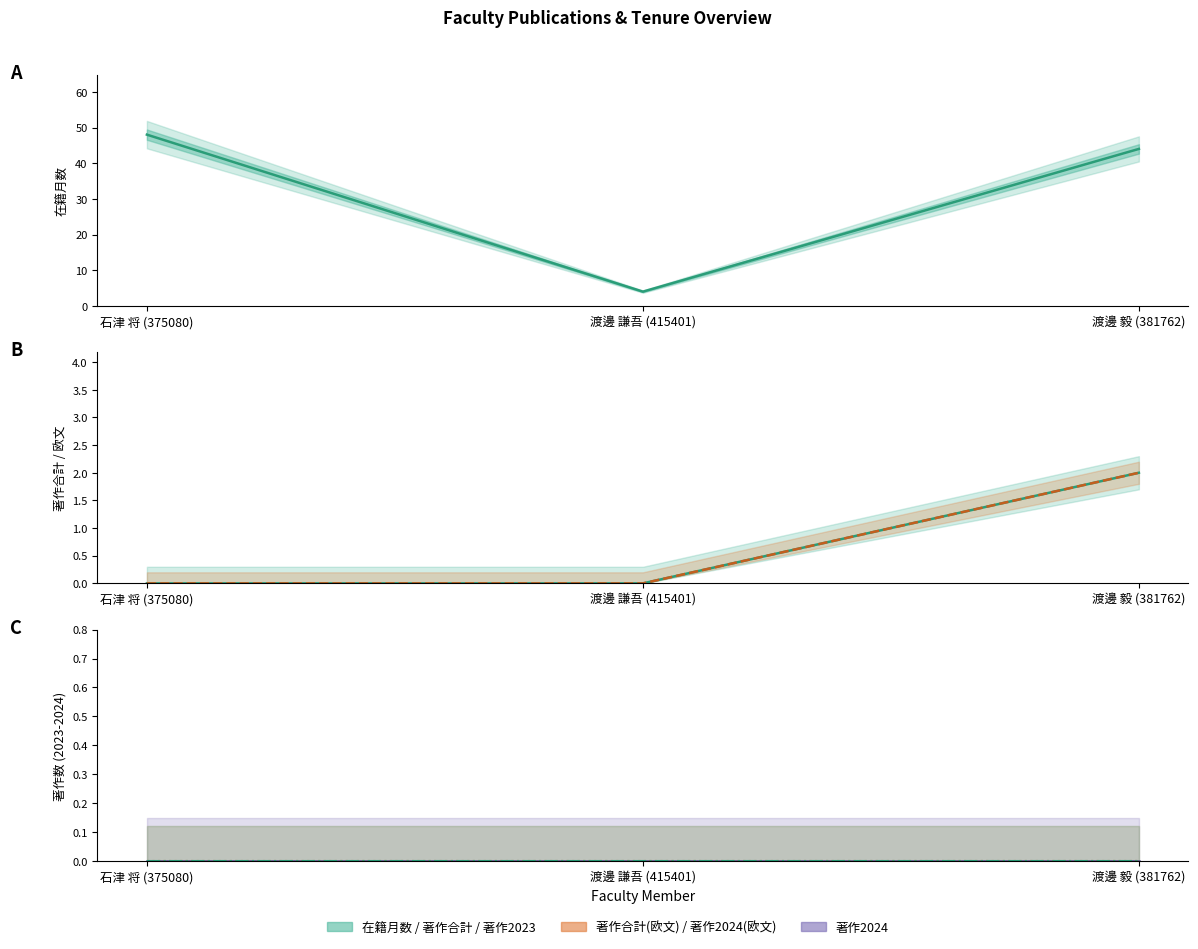

List the series in order of their peak value, highest first.

在籍月数, 著作合計, 著作合計(欧文)